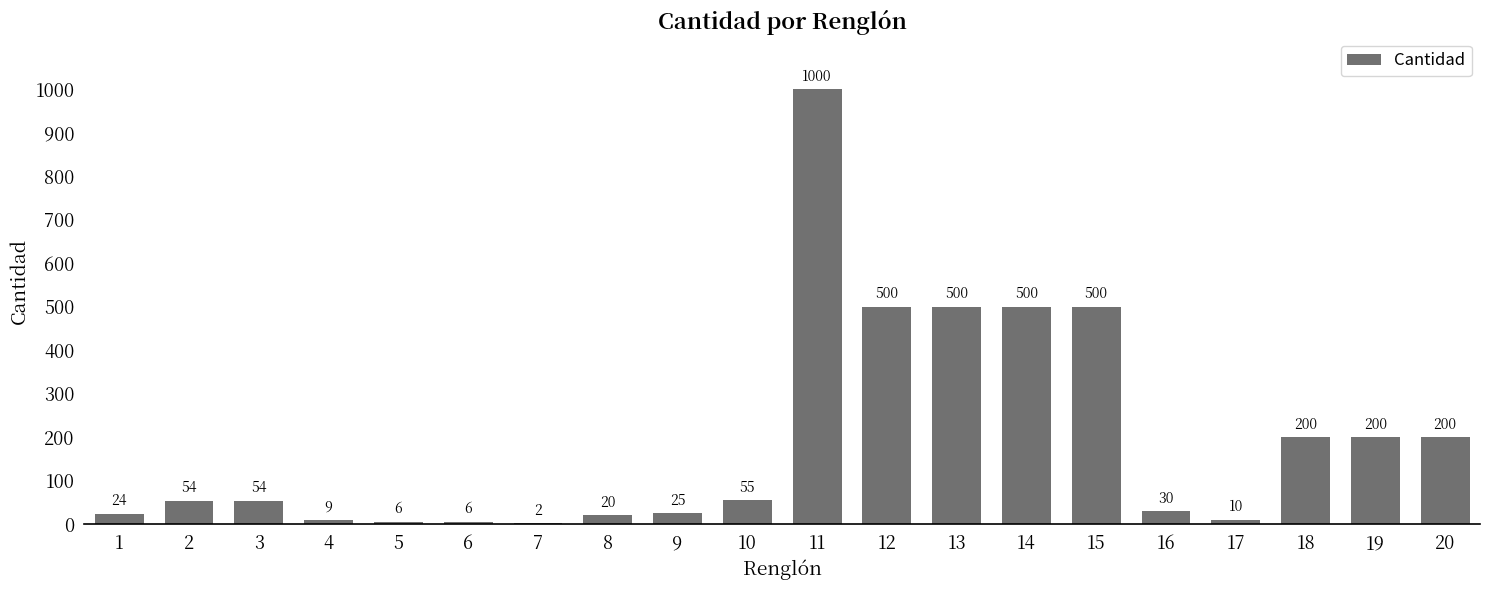

The chart shows a value of 500 at 14. True or false?

True